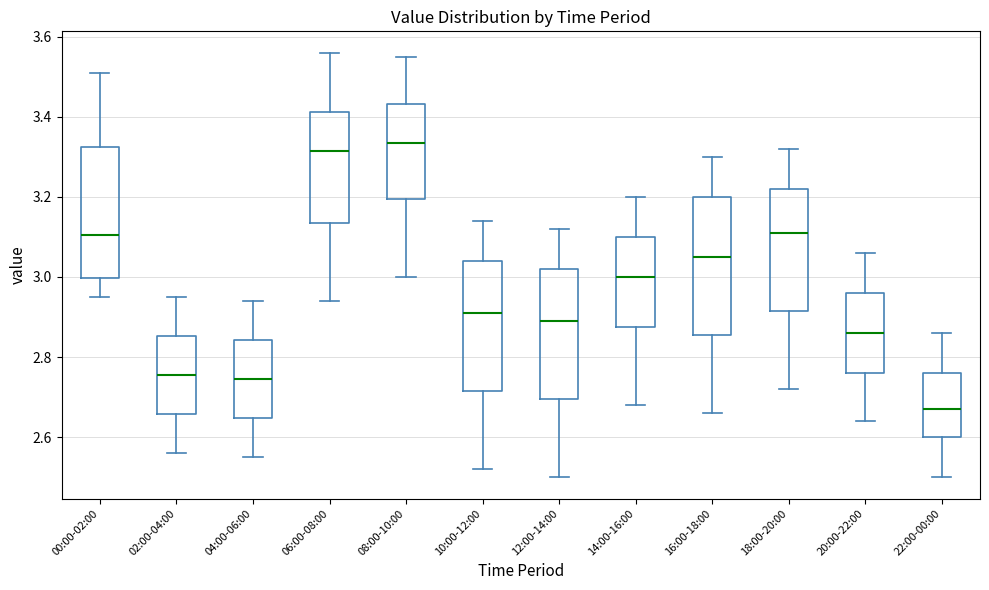

Which box's median line is the lowest?

22:00-00:00